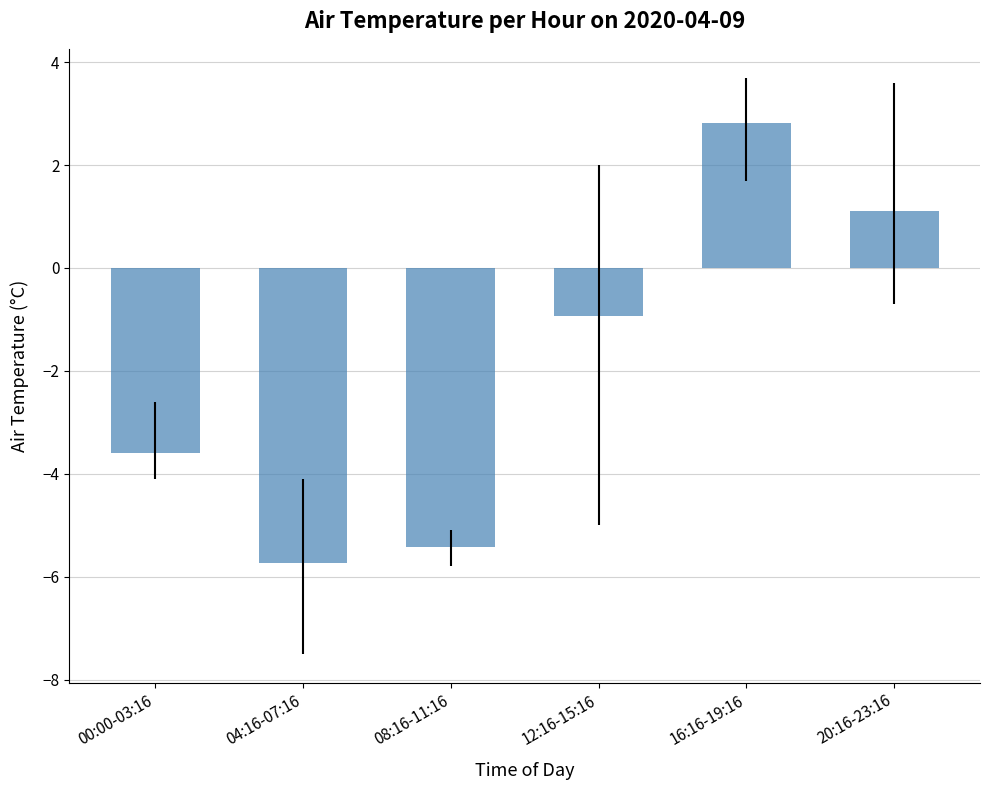

What is the smallest value displayed?

-5.7